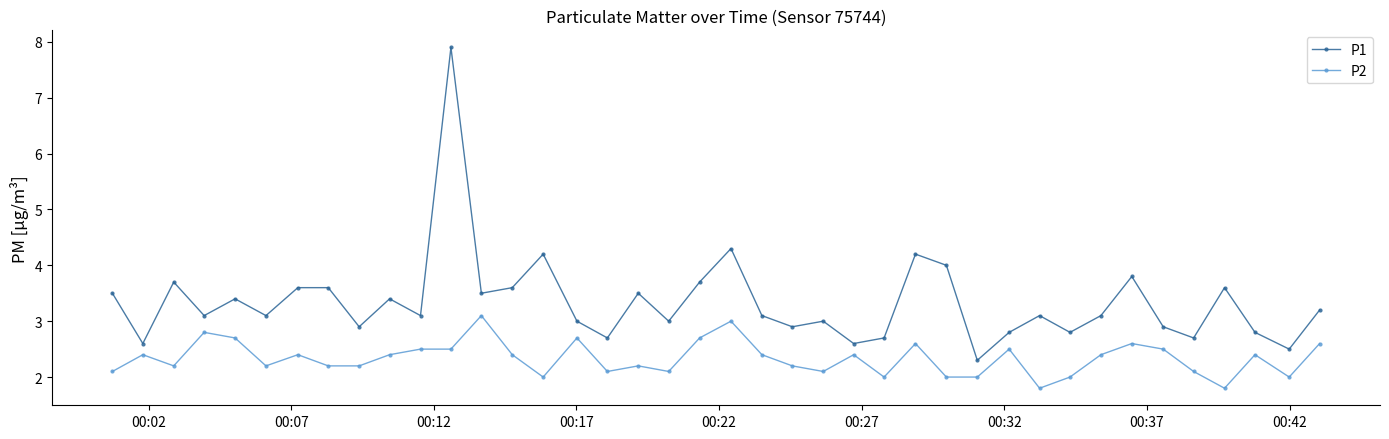

Which series has the largest range (max minus min)?

P1